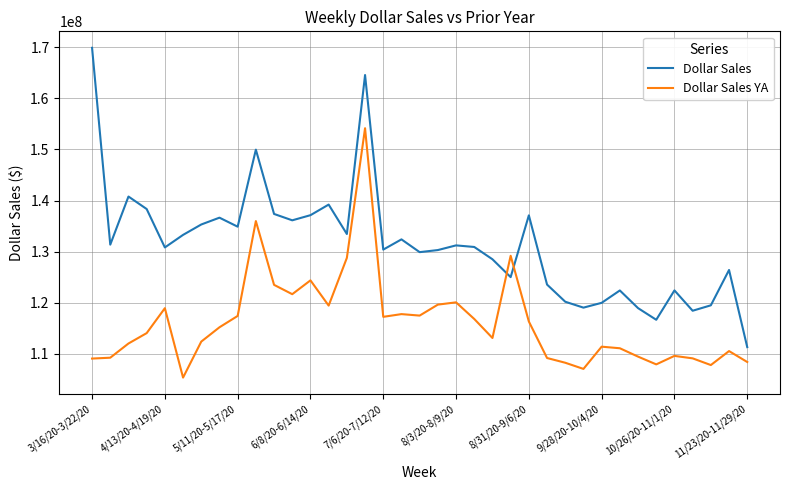

What is the greatest value displayed?

169884932.5